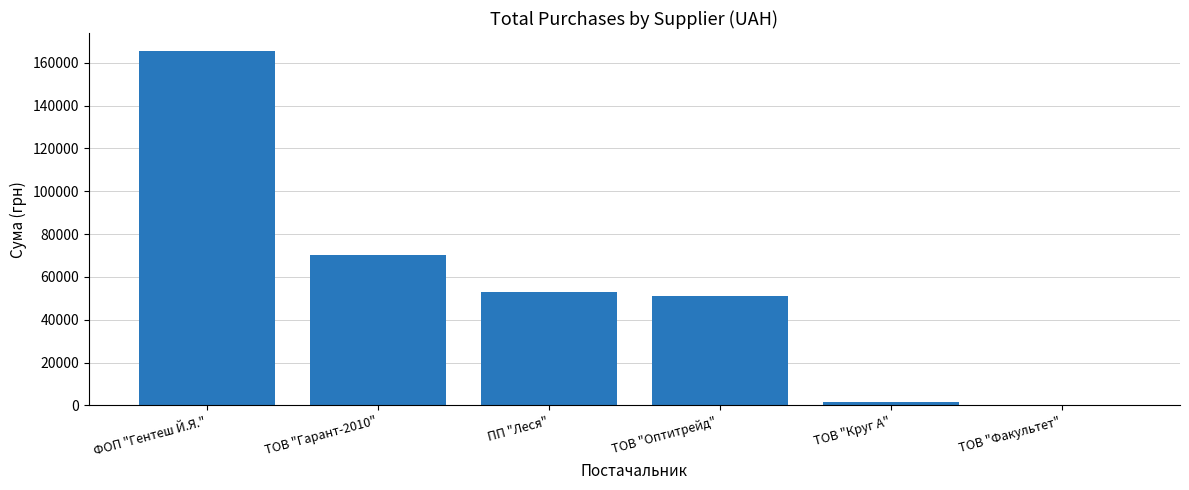

Is it true that the value at ТОВ "Оптитрейд"  is 51204.7?

True